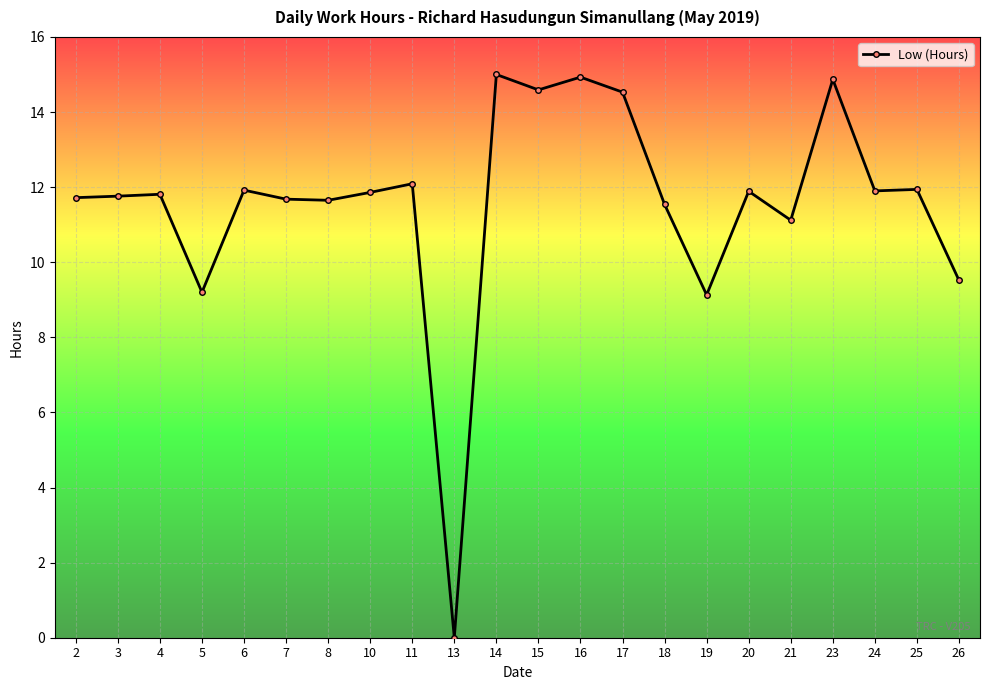

What is the difference between the maximum and minimum values?

15.0